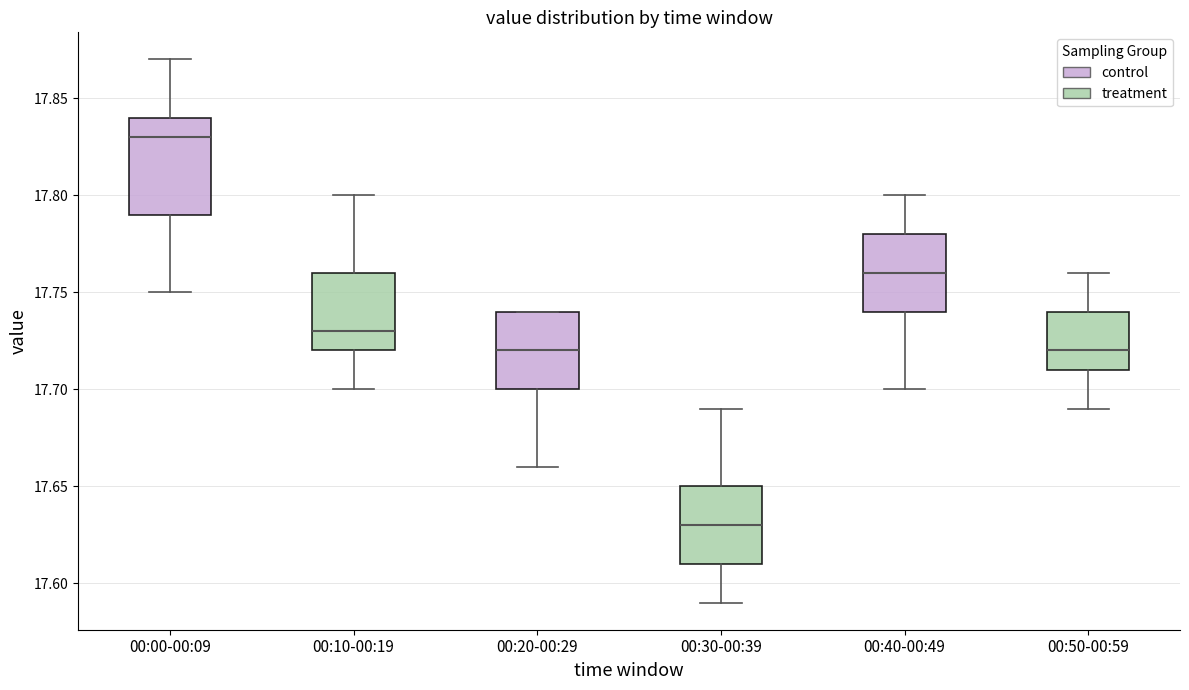

Which box's median line is the highest?

00:00-00:09